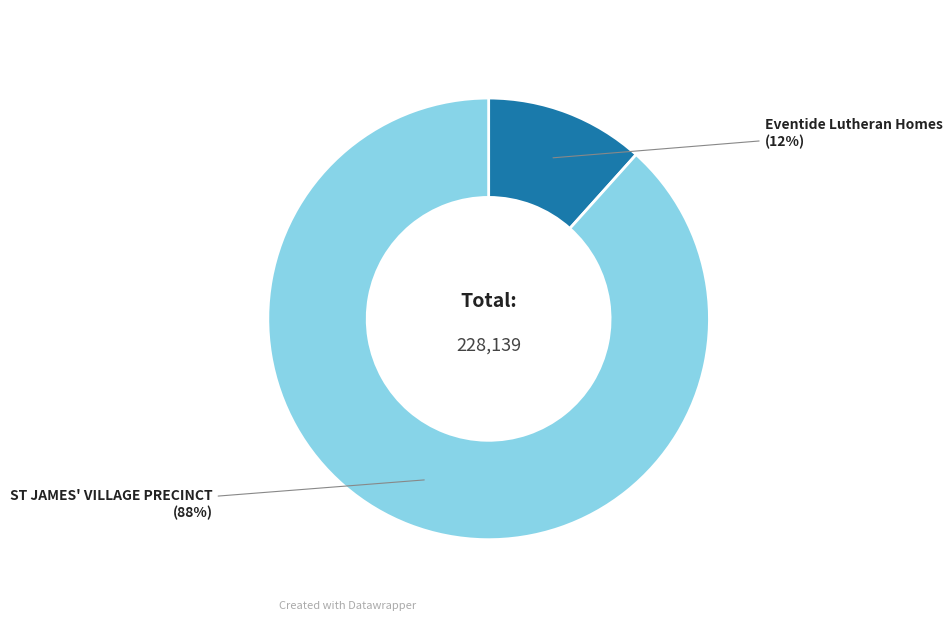

Count the number of slices in the pie.

2